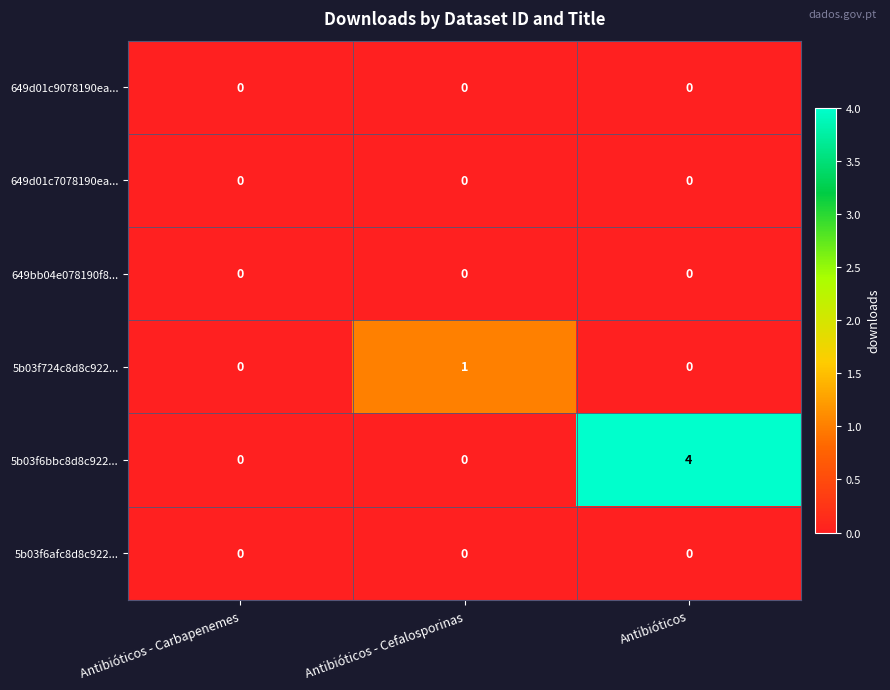

Which series changed the most between Antibióticos - Carbapenemes and Antibióticos - Cefalosporinas?

5b03f724c8d8c922...